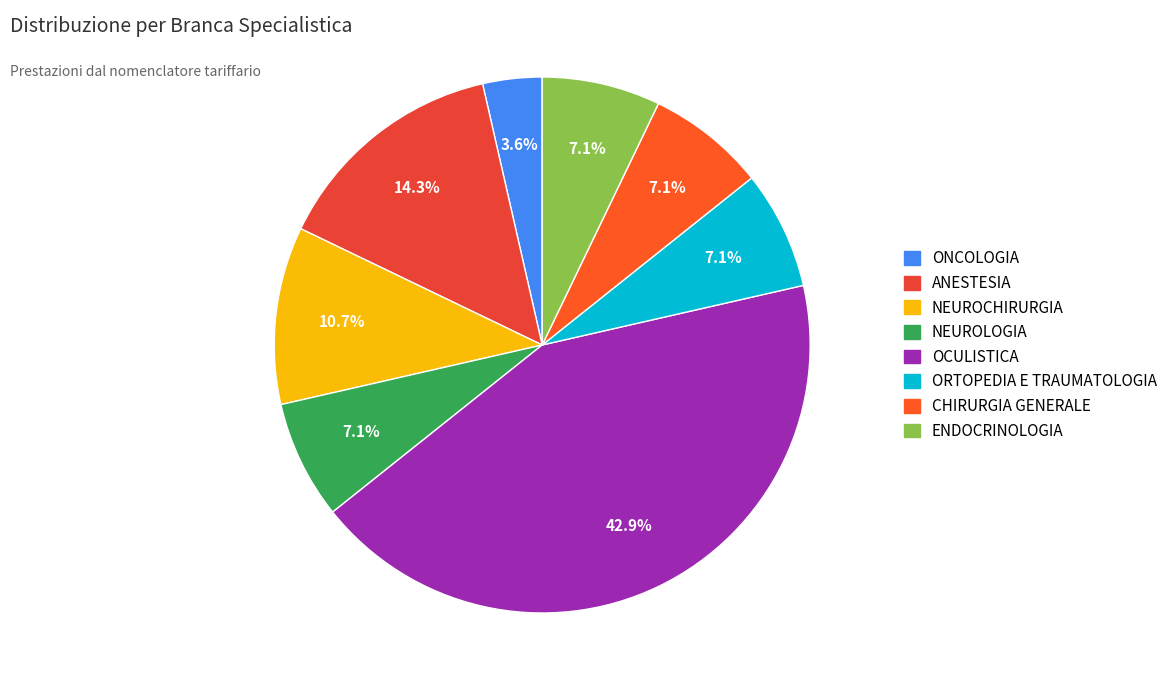

To the nearest percent, what portion does ANESTESIA represent?

14%